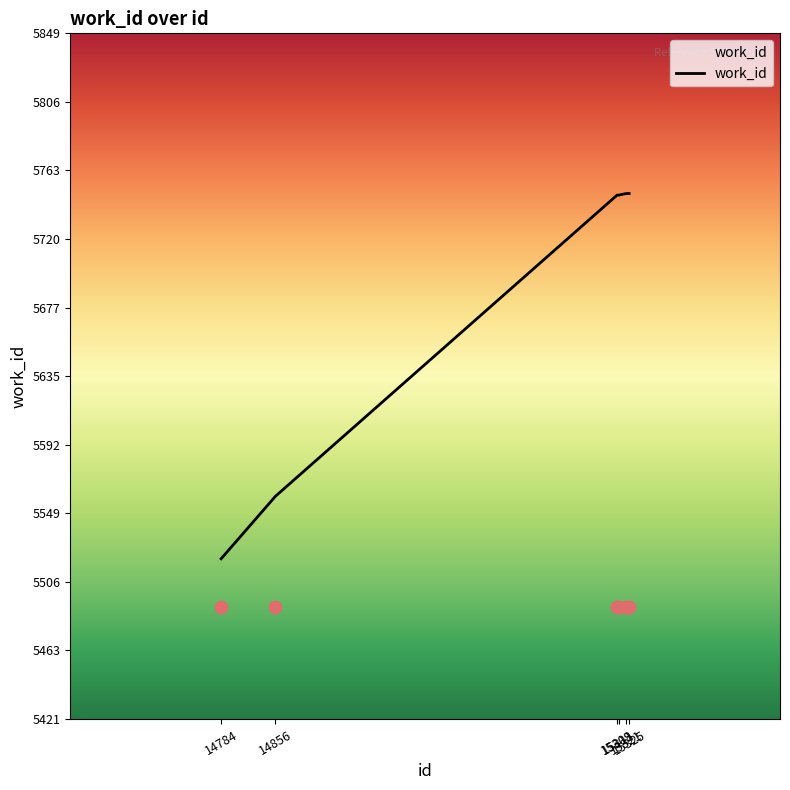

Between 15325 and 15321, which is larger?

15325